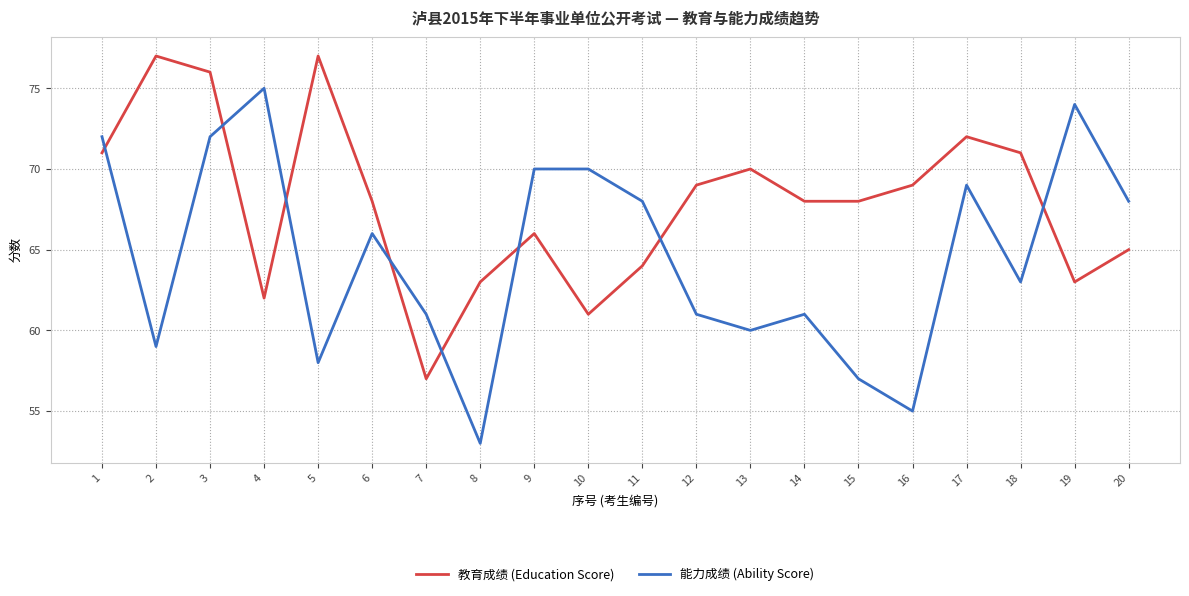

How many distinct data groups are displayed?

2